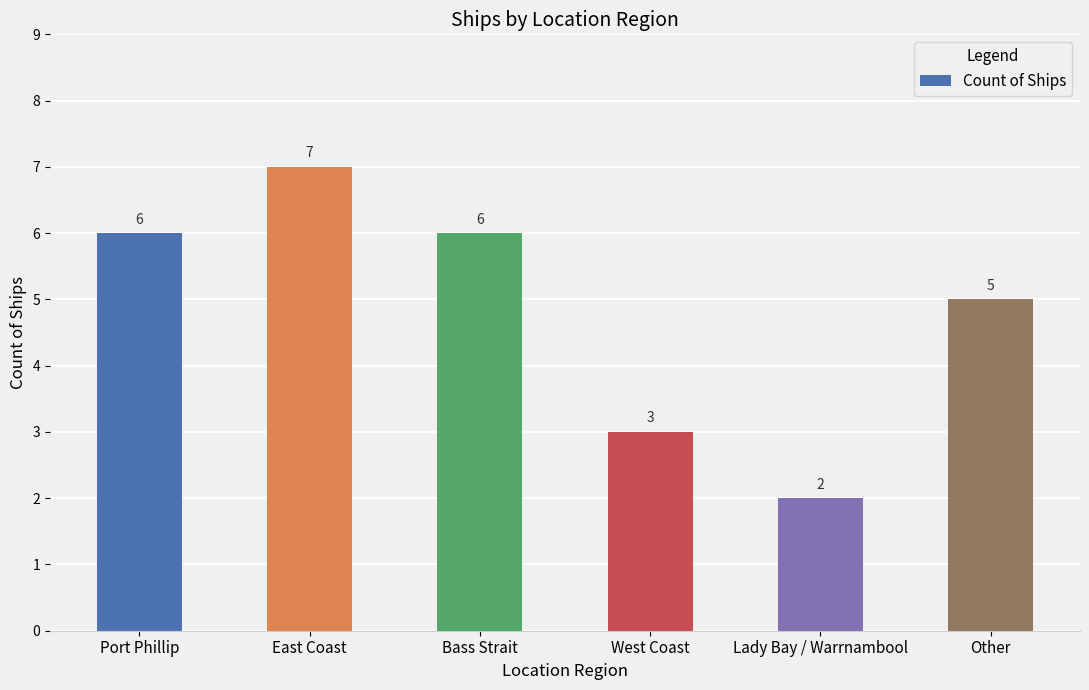

What is the value of the 6th bar from the left?

5